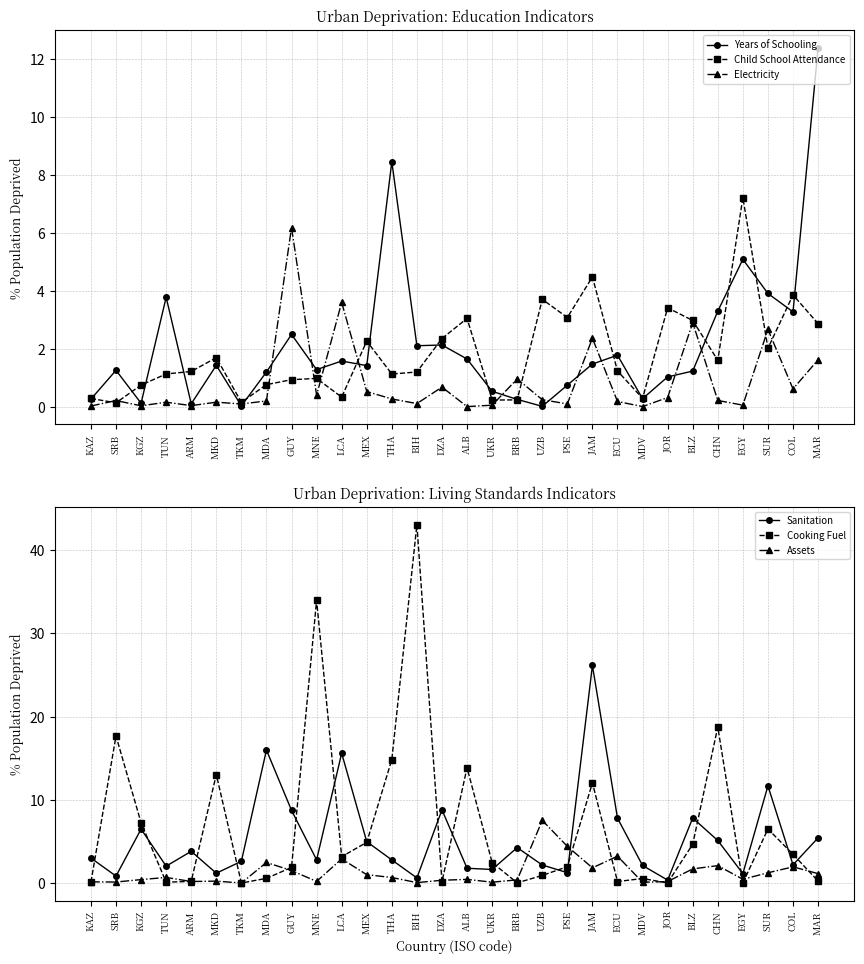

What is the value of the Sanitation point at the 4th from the left?

2.0